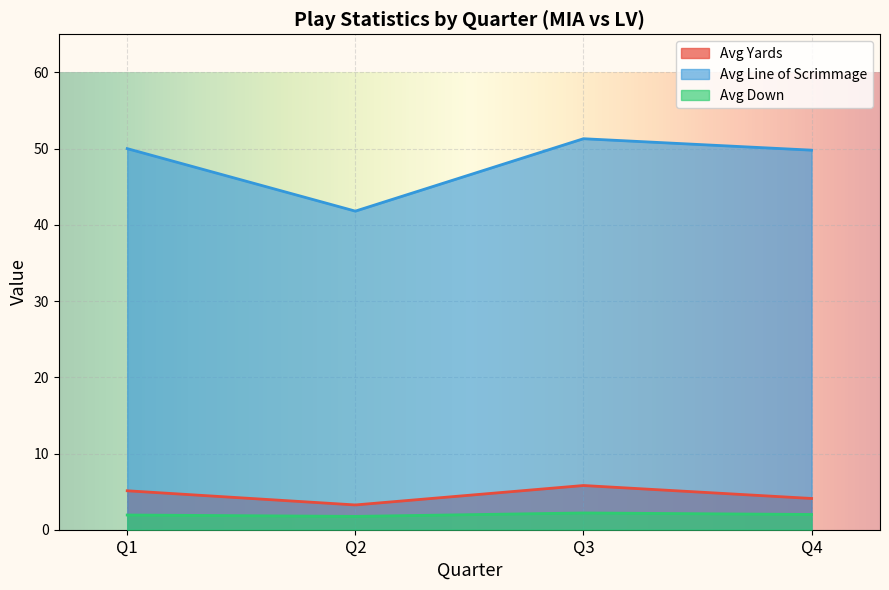

Is the value of avg_los at Q1 greater than the value of avg_down at Q3?

Yes